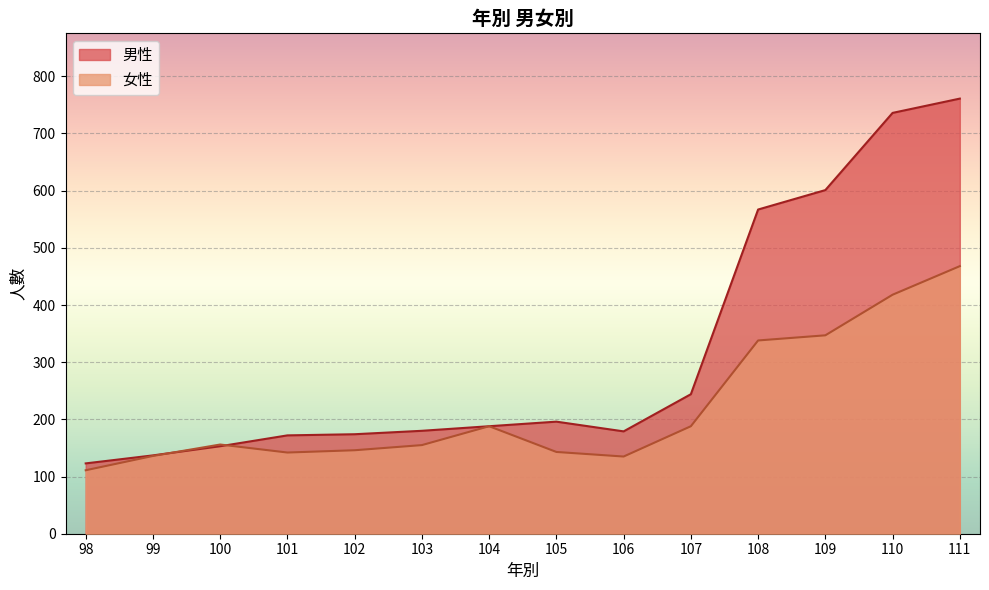

List the labels in order of 女性 value, smallest first.

98, 106, 99, 101, 105, 102, 103, 100, 104, 107, 108, 109, 110, 111